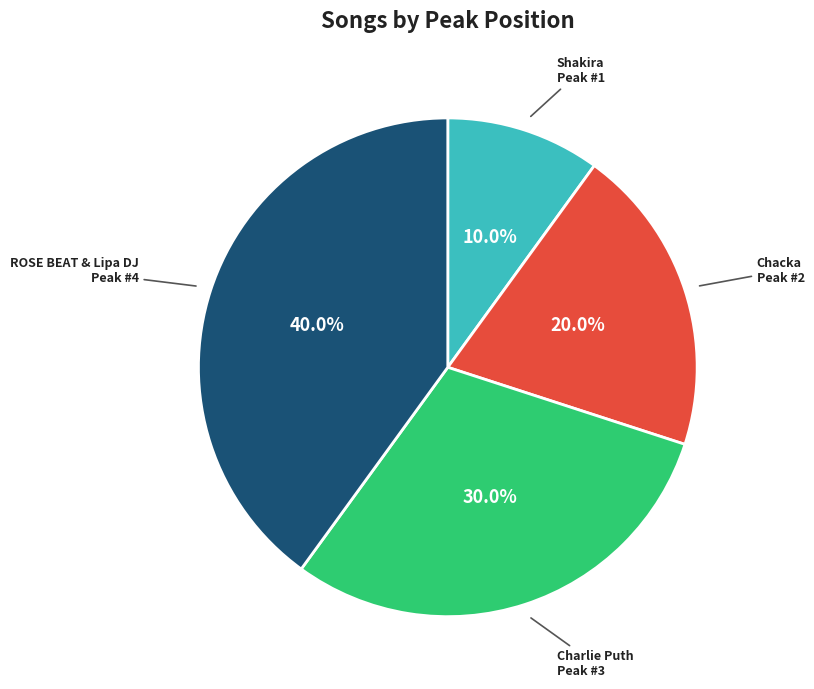

Is there a majority slice in this chart?

No